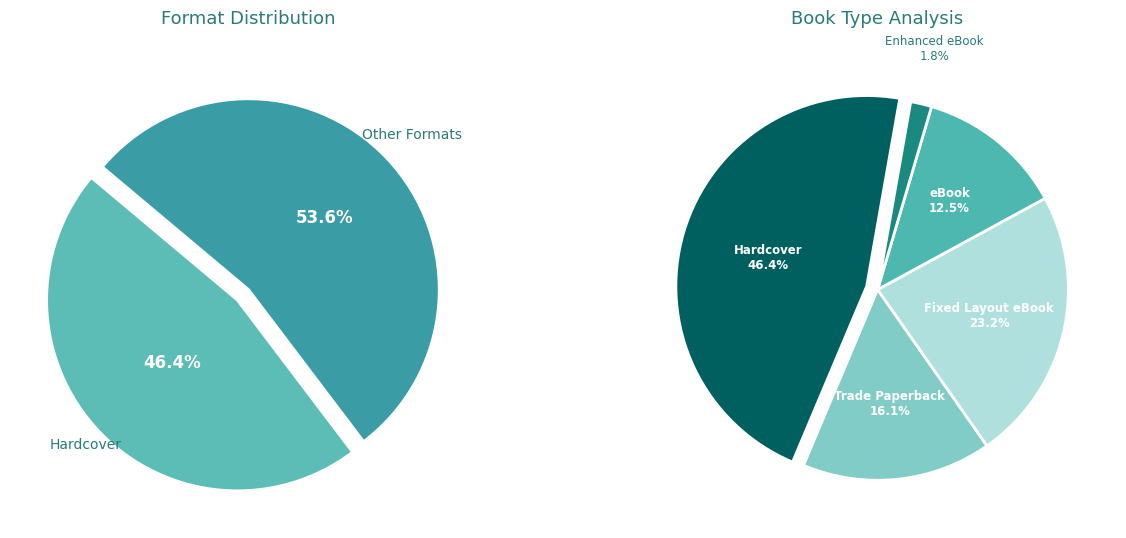

To the nearest percent, what is the average slice percentage?

20%